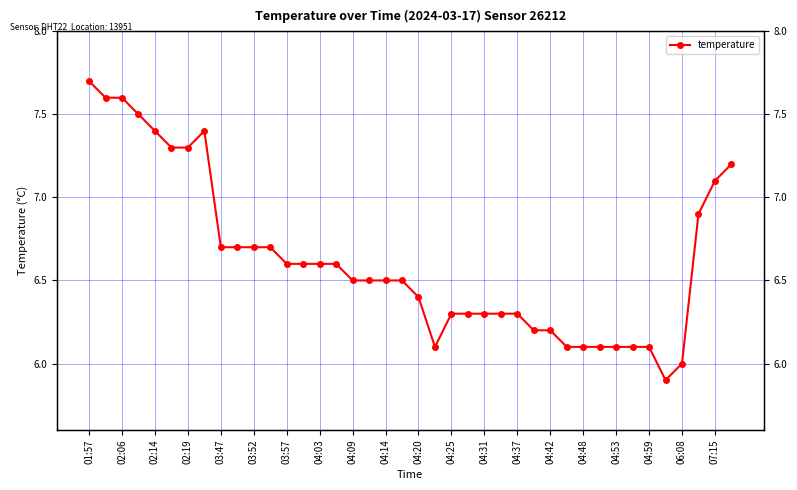

What is the difference between the maximum and second lowest values?

1.7